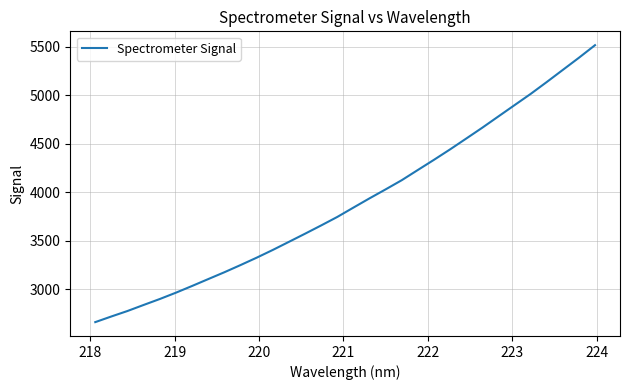

What is the minimum value shown in the chart?

2659.8